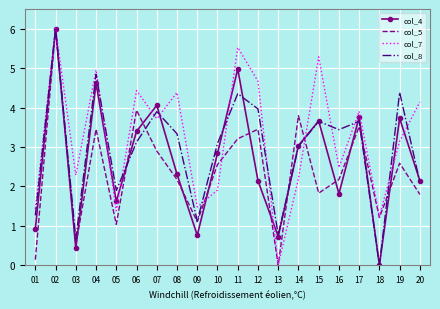

What is the difference between the maximum and second lowest values in the col_4 series?

5.6